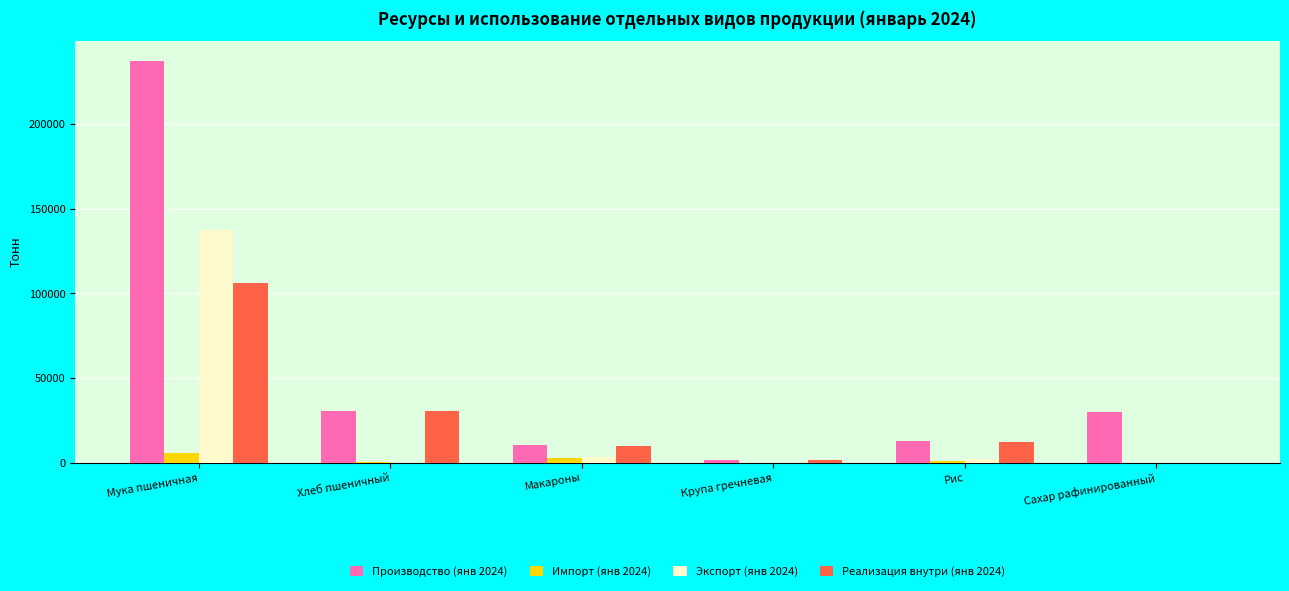

Where does the Производство (янв 2024) series first go above 30291?

Мука пшеничная